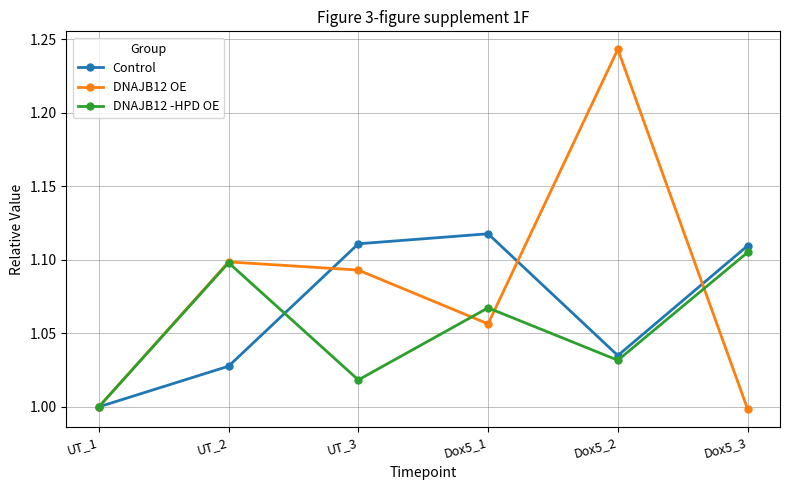

How many categories are shown in the chart?

6